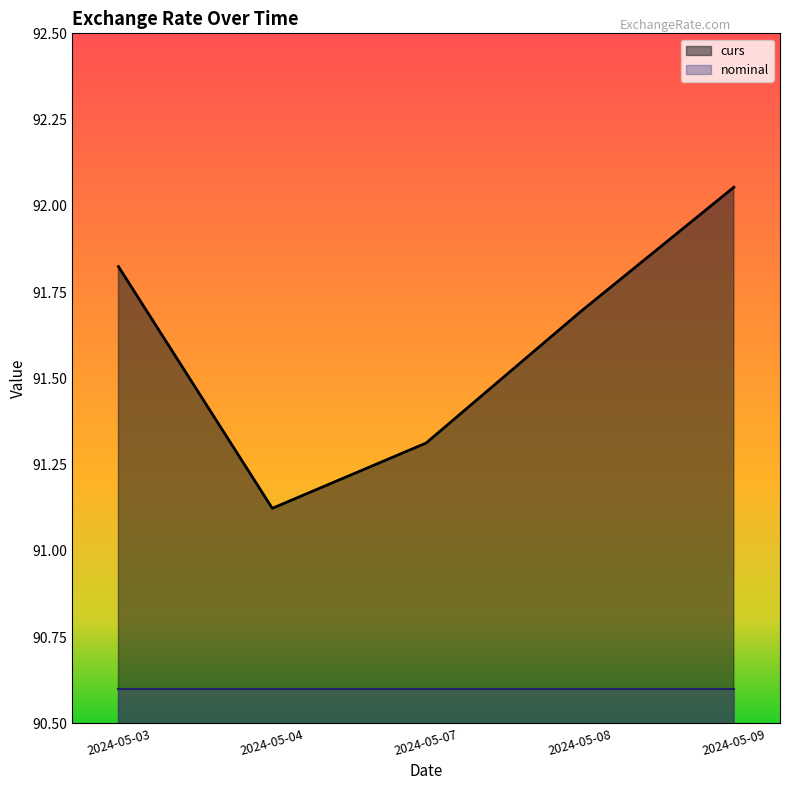

True or false: the data has more than 0 interior local peaks.

False